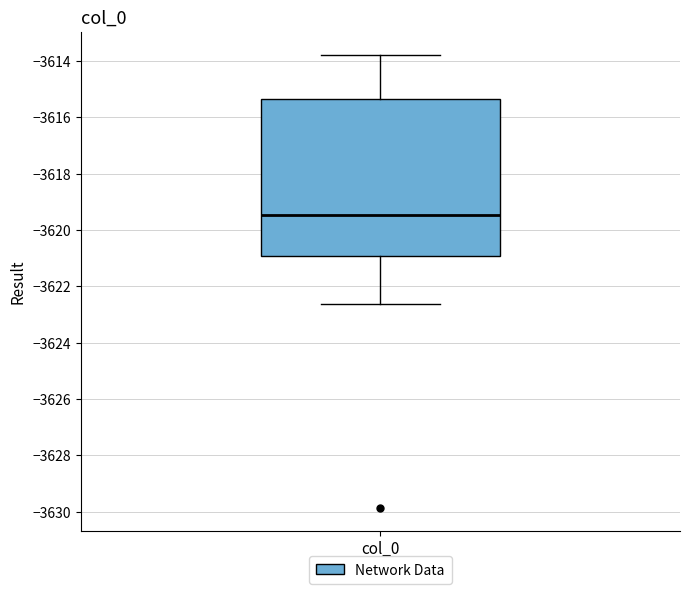

Read this box plot against the y-axis: the position of the median line, the range covered by the box, and the ends of both whiskers. The values are not printed on the chart, so give them approximately, as read against the axis.

median -3619.4, box -3621.0 to -3615.4, whiskers -3622.6 to -3613.8